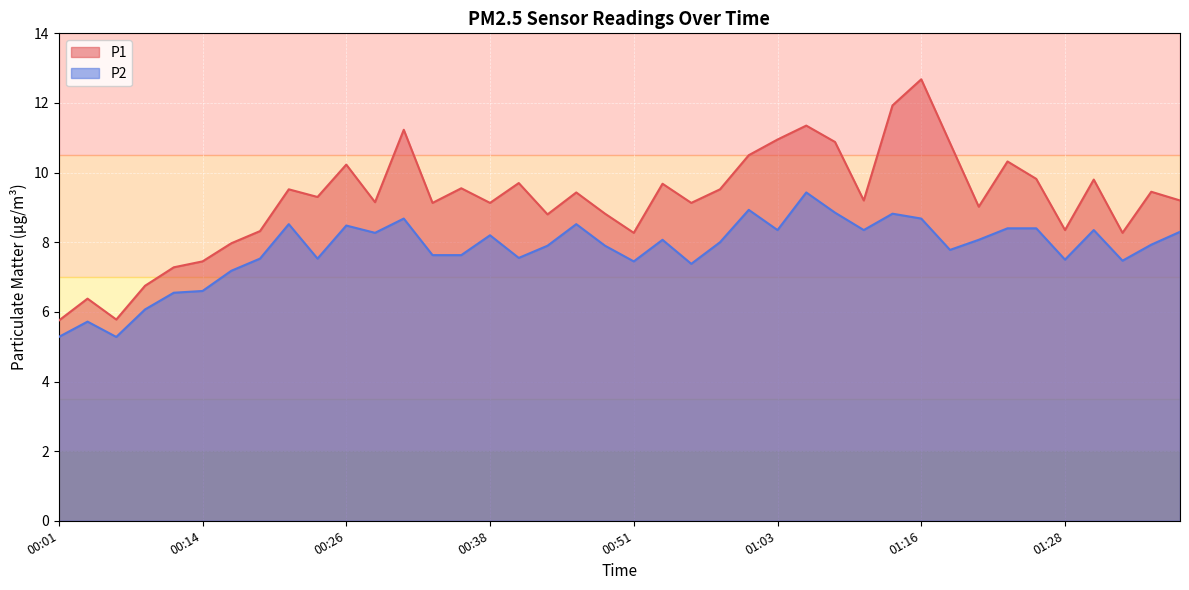

Reading left to right, what are all the values shown in this chart?

P1: 5.8	6.4	5.8	6.8	7.3	7.5	8.0	8.3	9.5	9.3	10.2	9.2	11.2	9.1	9.6	9.1	9.7	8.8	9.4	8.8	8.3	9.7	9.1	9.5	10.5	10.9	11.3	10.9	9.2	11.9	12.7	10.8	9.0	10.3	9.8	8.3	9.8	8.3	9.4	9.2
P2: 5.3	5.7	5.3	6.1	6.5	6.6	7.2	7.5	8.5	7.5	8.5	8.3	8.7	7.6	7.6	8.2	7.5	7.9	8.5	7.9	7.5	8.1	7.4	8.0	8.9	8.3	9.4	8.8	8.3	8.8	8.7	7.8	8.1	8.4	8.4	7.5	8.3	7.5	7.9	8.3